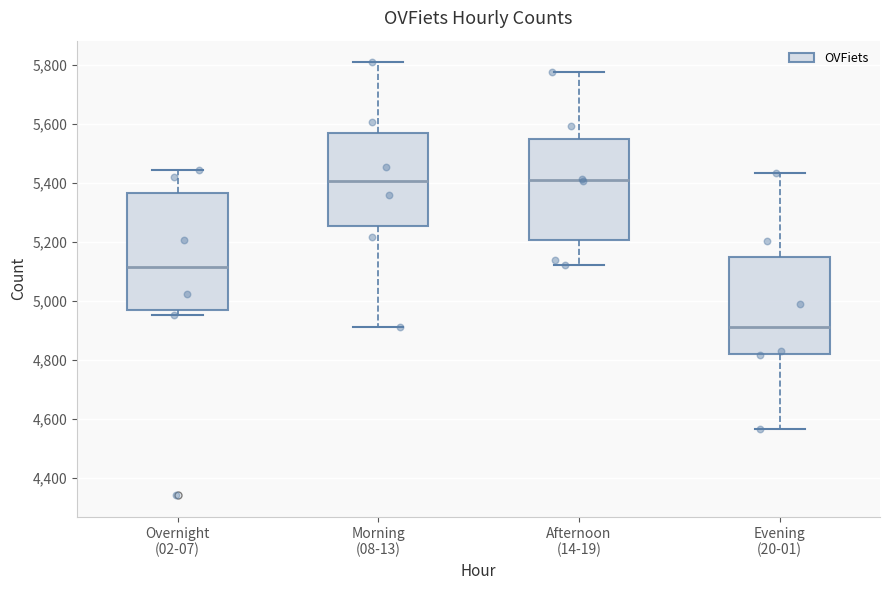

Reading left to right, transcribe this box plot: for each box, give where its median line is, the range the box spans, and where its two whiskers end, as read against the y-axis. The values are not printed on the chart, so give them approximately, as read against the axis.

Overnight (02-07): median 5120, box 4980 to 5360, whiskers 4960 to 5440
Morning (08-13): median 5400, box 5260 to 5560, whiskers 4920 to 5800
Afternoon (14-19): median 5420, box 5200 to 5540, whiskers 5120 to 5780
Evening (20-01): median 4920, box 4820 to 5160, whiskers 4560 to 5440